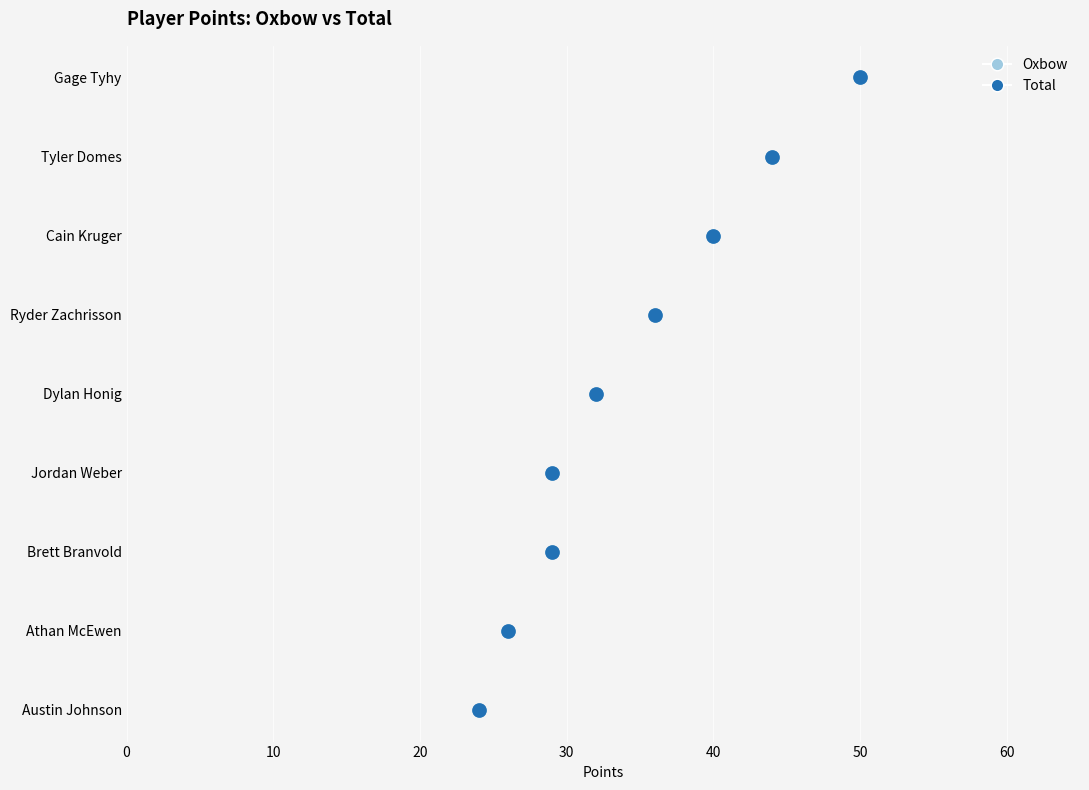

Which series has the widest spread of Y values?

Oxbow